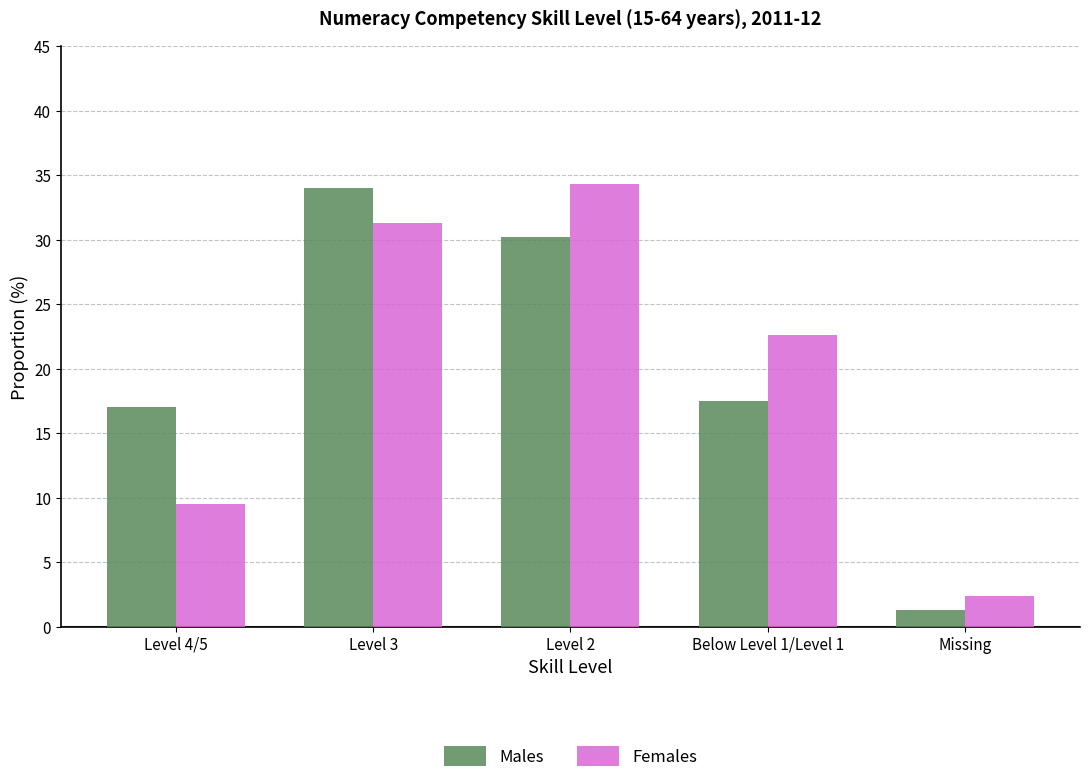

What is the difference between the maximum and minimum values in the Males series?

32.7